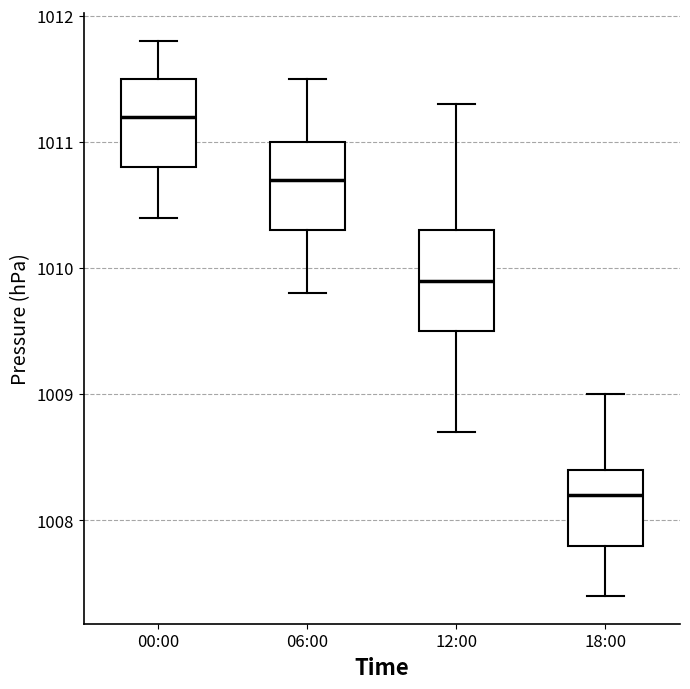

Where does the upper whisker of the box for 12:00 end on the y-axis? The values are not printed on the chart, so give them approximately, as read against the axis.

1011.3